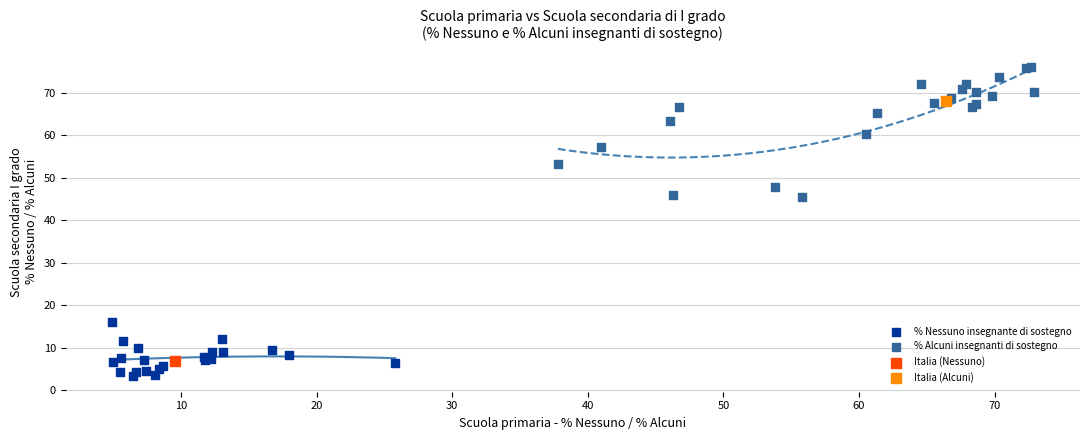

Which series contains the highest Y value?

% Alcuni insegnanti di sostegno